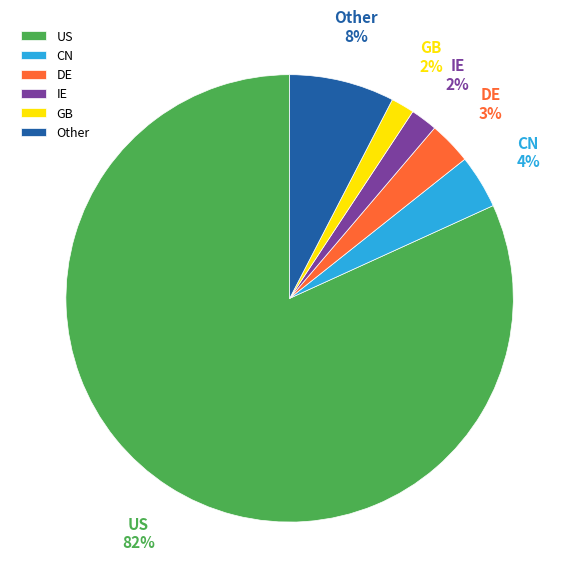

Which category accounts for the majority?

US